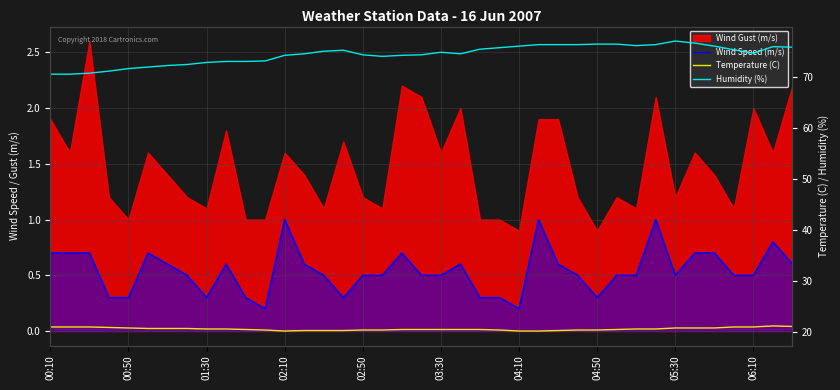

At which category does the chart reach its minimum across all series?

11